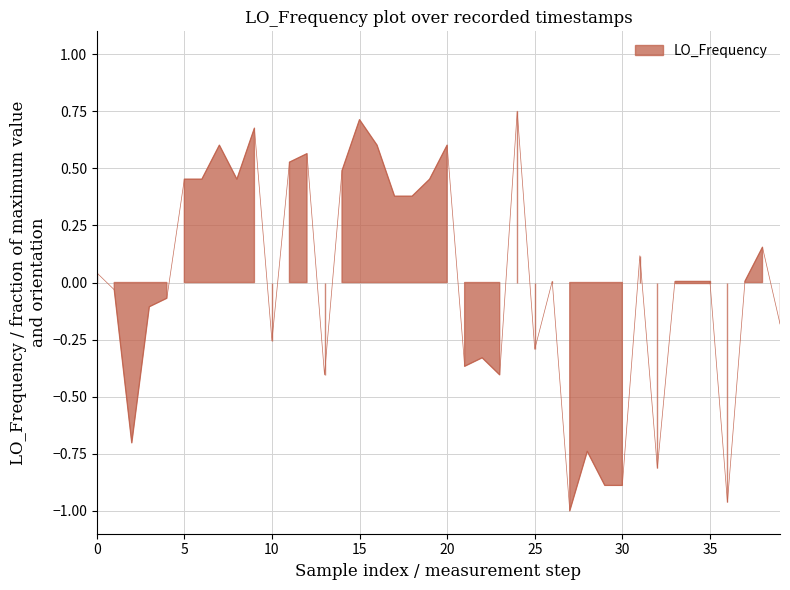

How many points are higher than both their immediate neighbors (excluding endpoints)?

11